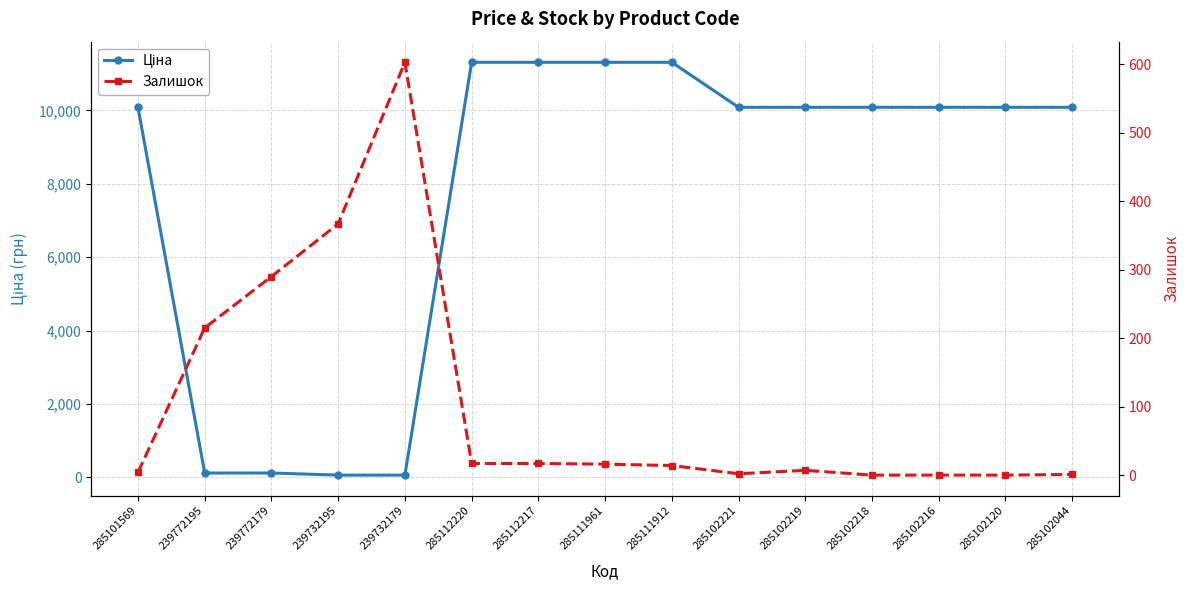

Rank the series by their average value, from lowest to highest.

Залишок, Ціна